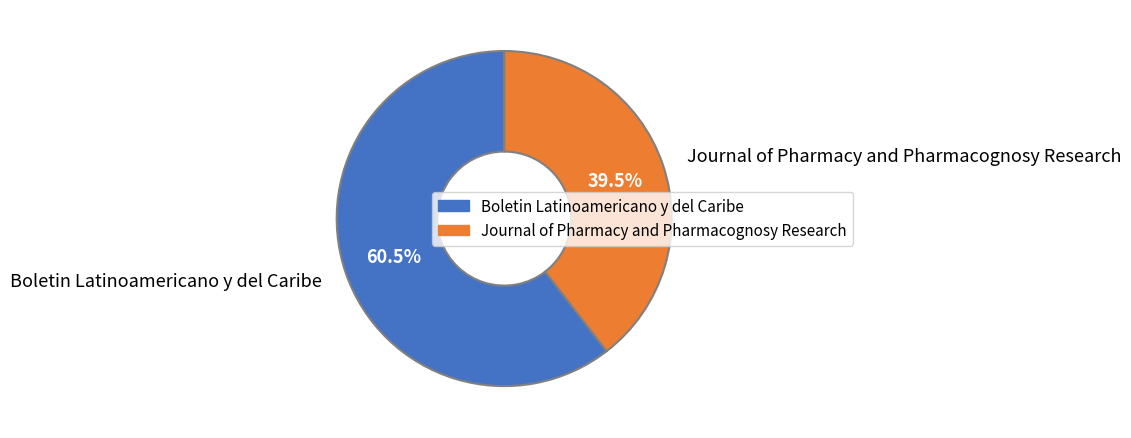

Is there a majority slice in this chart?

Yes